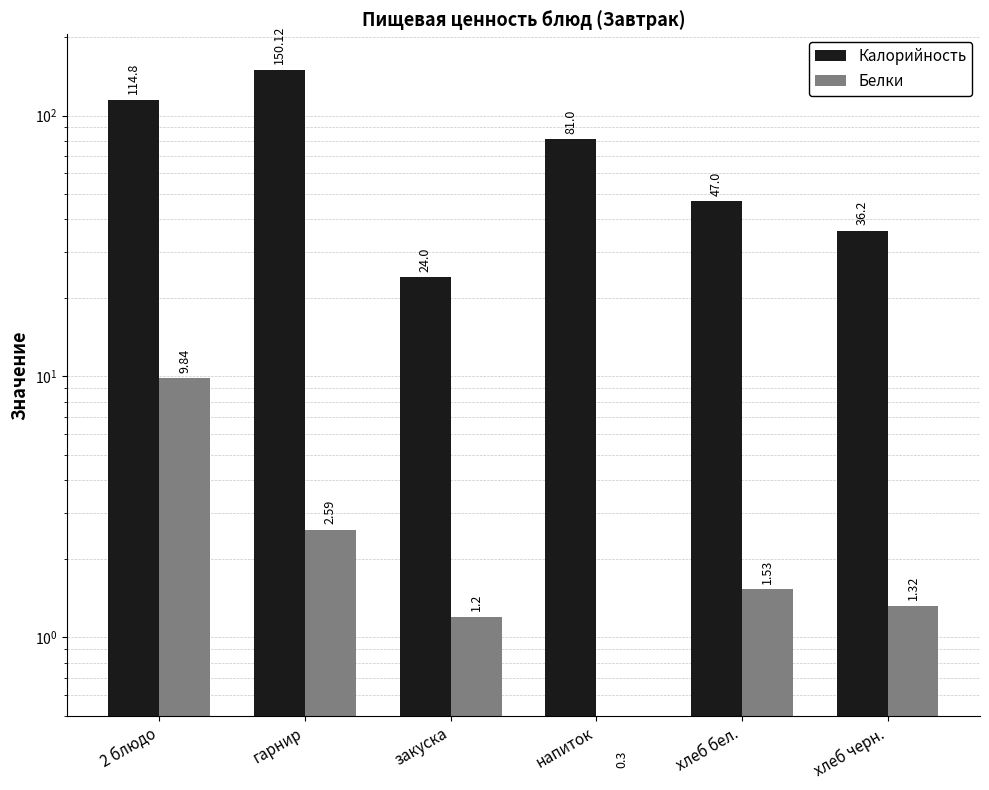

What is the difference between the maximum and minimum values in the Калорийность series?

126.1